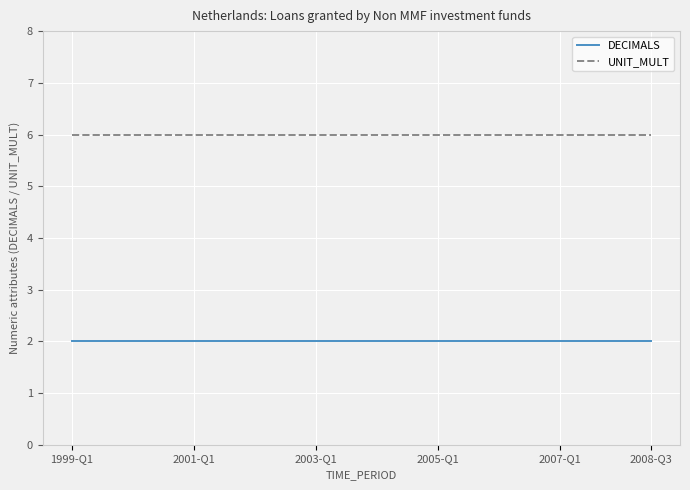

True or false: DECIMALS and UNIT_MULT cross at least once.

False